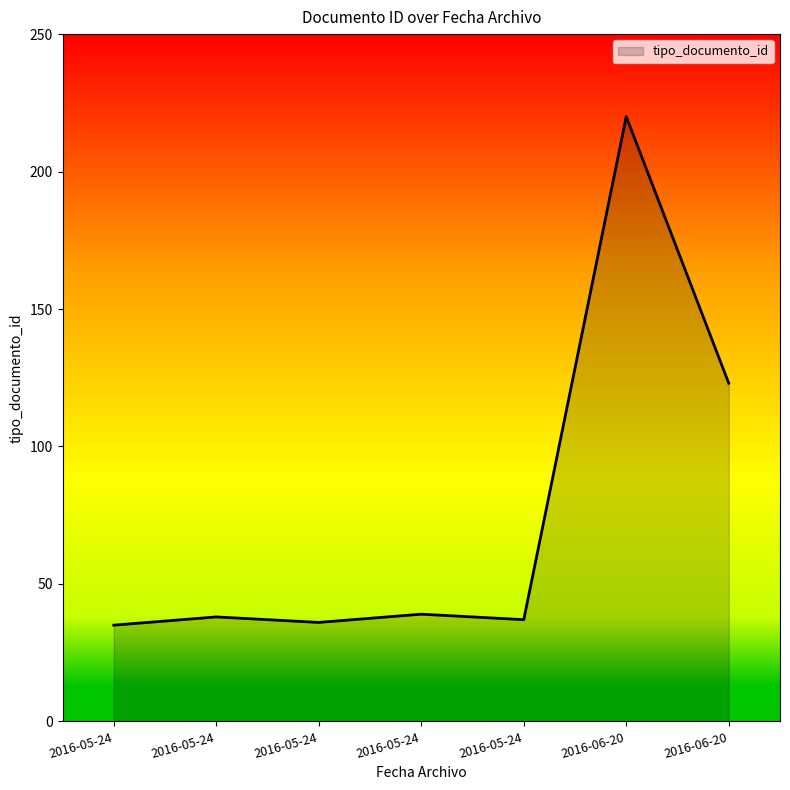

What is the label of the 3rd point from the right?

2016-05-24